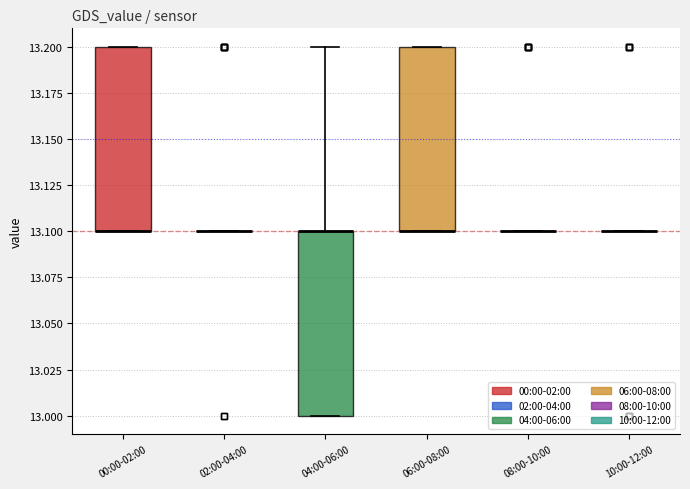

Reading left to right, read every box against the y-axis: the position of its median line, the range the box covers, and the ends of its whiskers. The values are not printed on the chart, so give them approximately, as read against the axis.

00:00-02:00: median 13.1 (drawn on the box's lower edge), box 13.1 to 13.2, whiskers 13.1 to 13.2
02:00-04:00: box collapsed to a line at 13.1, whiskers 13.1 to 13.1
04:00-06:00: median 13.1 (drawn on the box's upper edge), box 13.0 to 13.1, whiskers 13.0 to 13.2
06:00-08:00: median 13.1 (drawn on the box's lower edge), box 13.1 to 13.2, whiskers 13.1 to 13.2
08:00-10:00: box collapsed to a line at 13.1, whiskers 13.1 to 13.1
10:00-12:00: box collapsed to a line at 13.1, whiskers 13.1 to 13.1